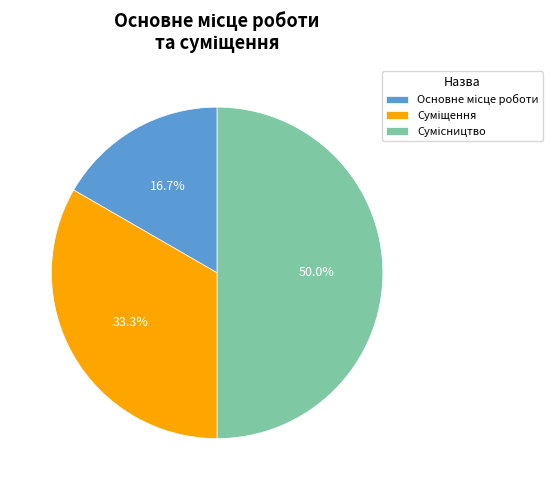

Approximately how many times larger is the value at Сумісництво compared to Суміщення?

1.5